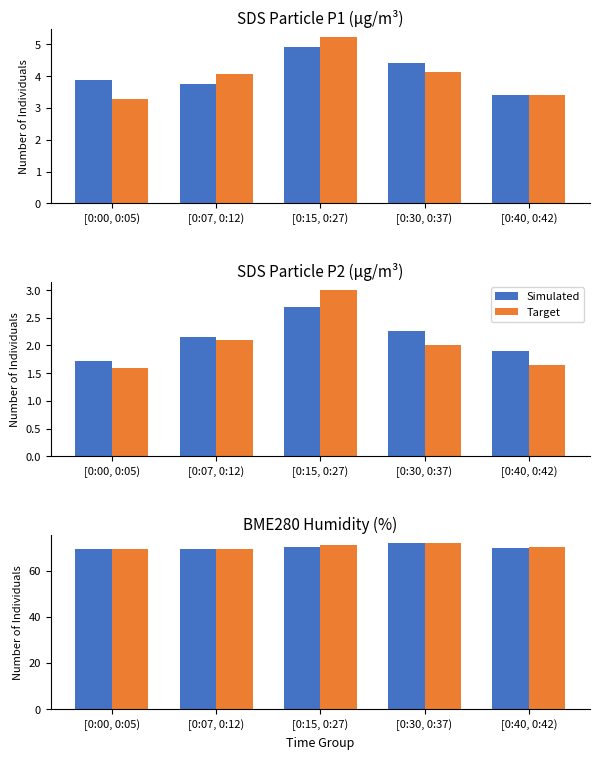

How many categories are shown in the chart?

5